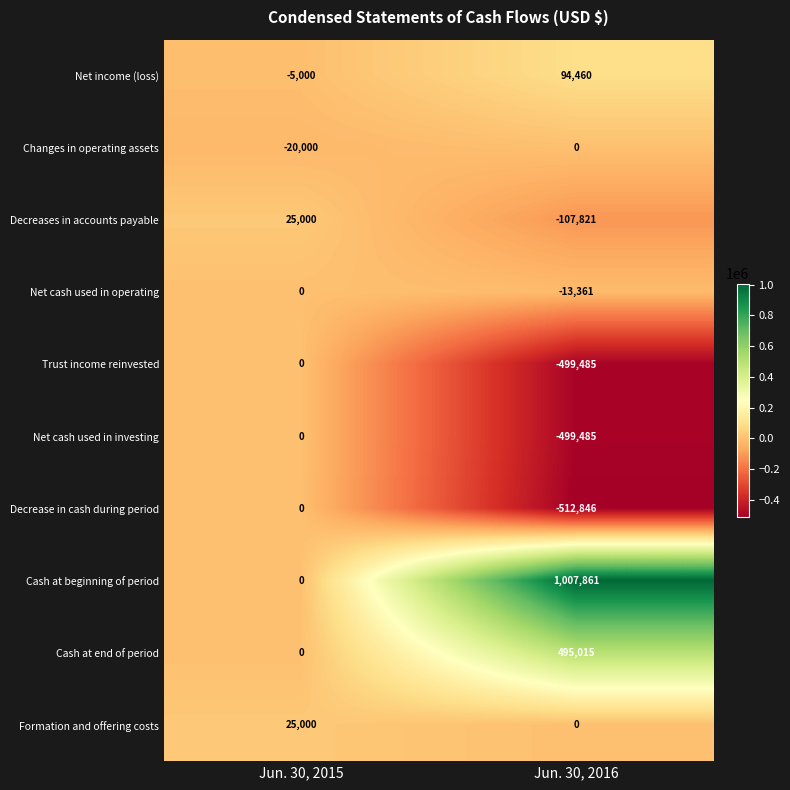

What is the approximate value of Formation and offering costs at Jun. 30, 2015?

25000